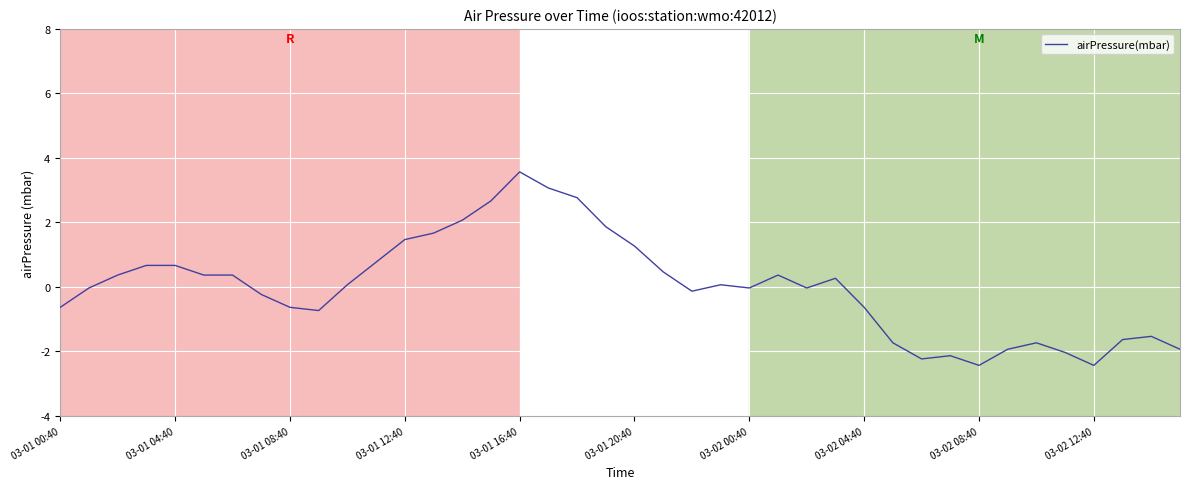

What is the difference between the maximum and minimum values?

6.0